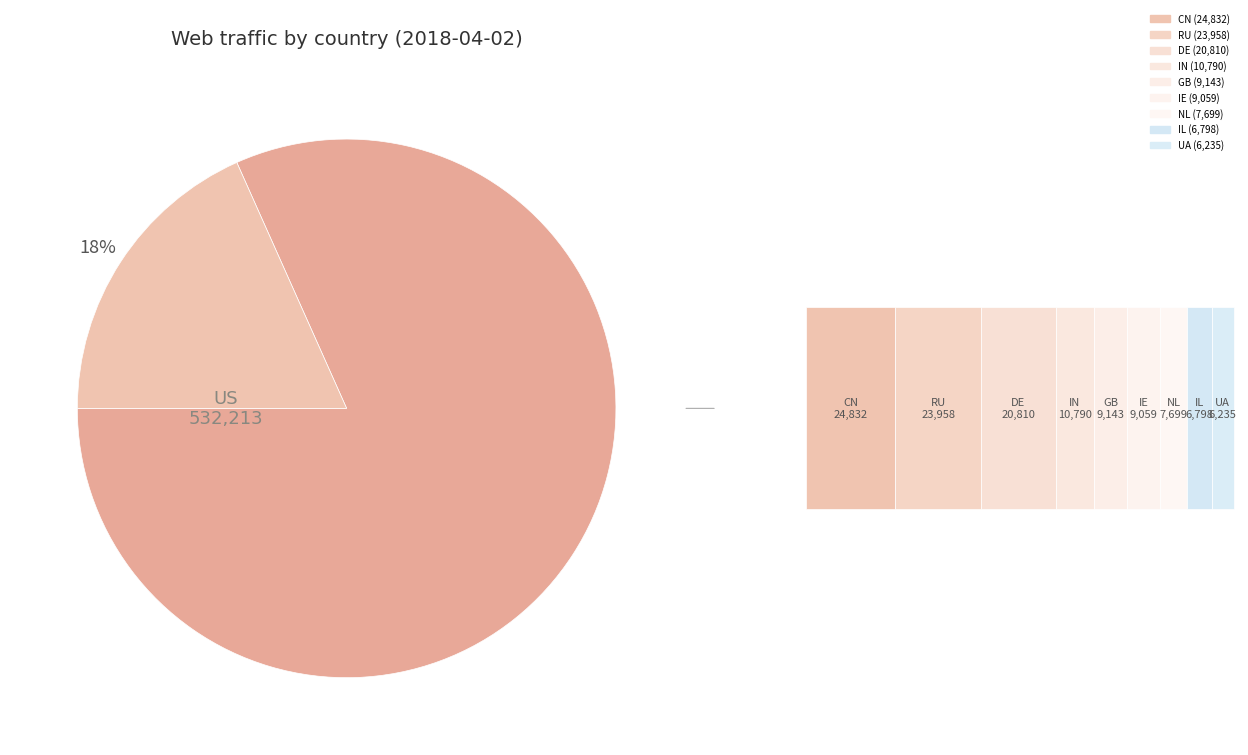

What percentage is NOT represented by US?

18.3%